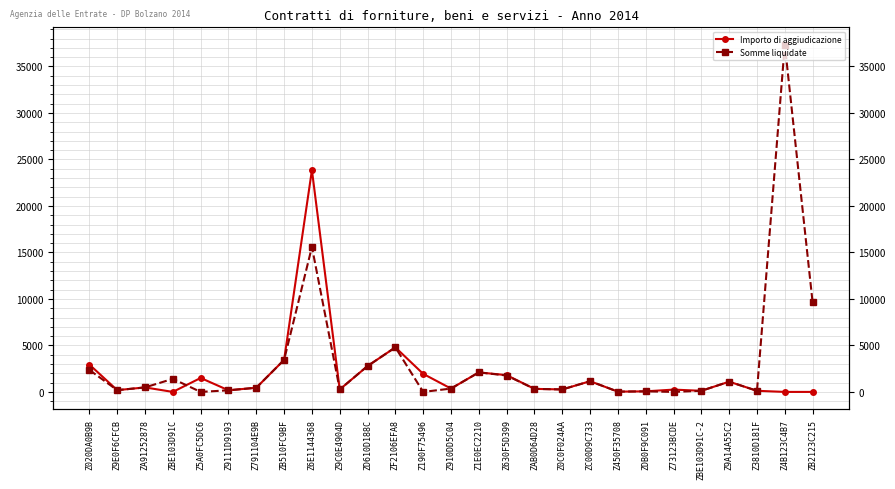

Where is Somme liquidate nearest to the value 18668?

Z6E1144368